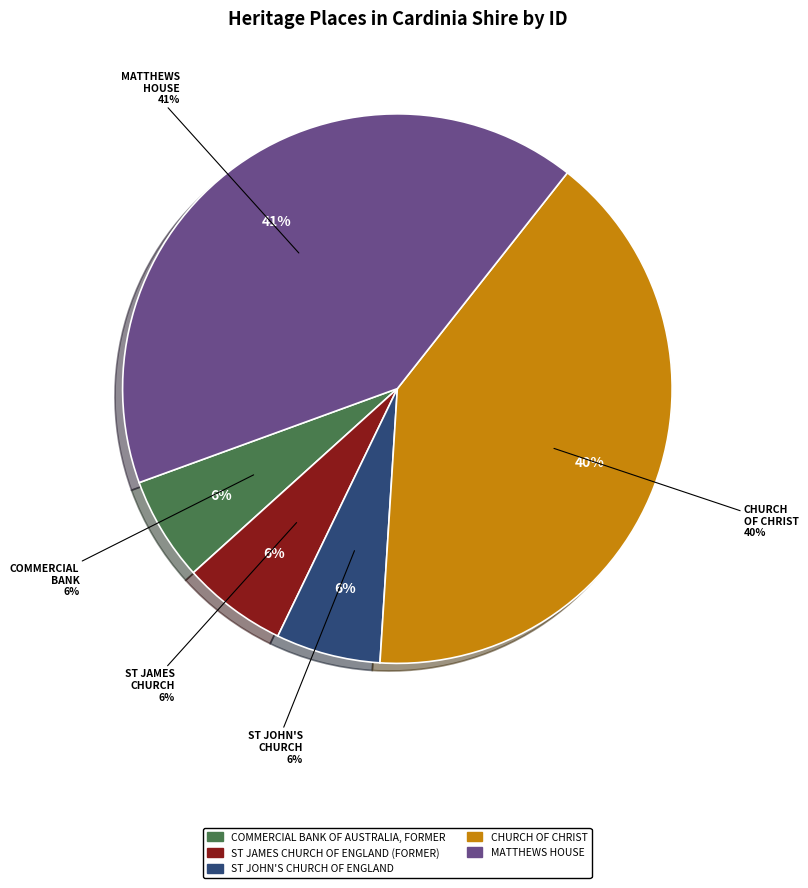

Is CHURCH OF CHRIST the majority of the pie?

No